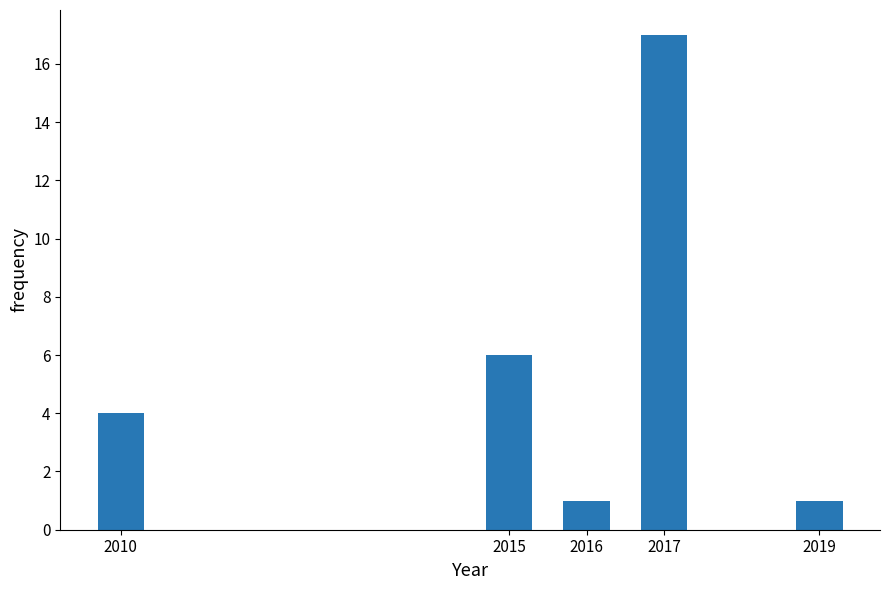

Reading right to left, extract all data points from this chart.

1	17	1	6	4